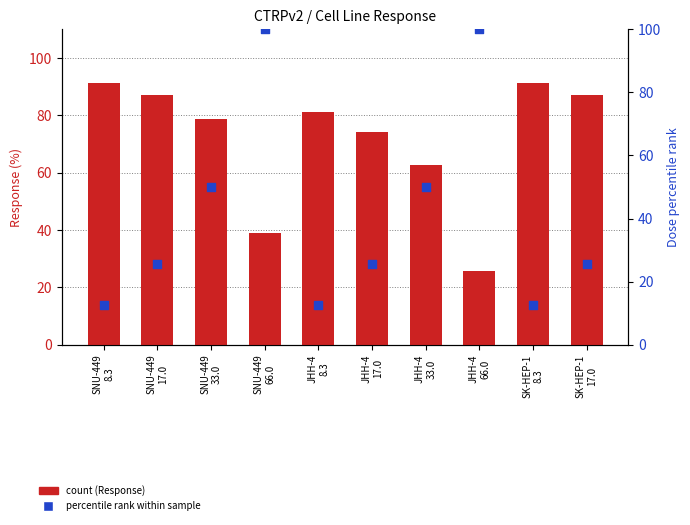

Which series reaches the maximum Y coordinate?

Dose (percentile rank)